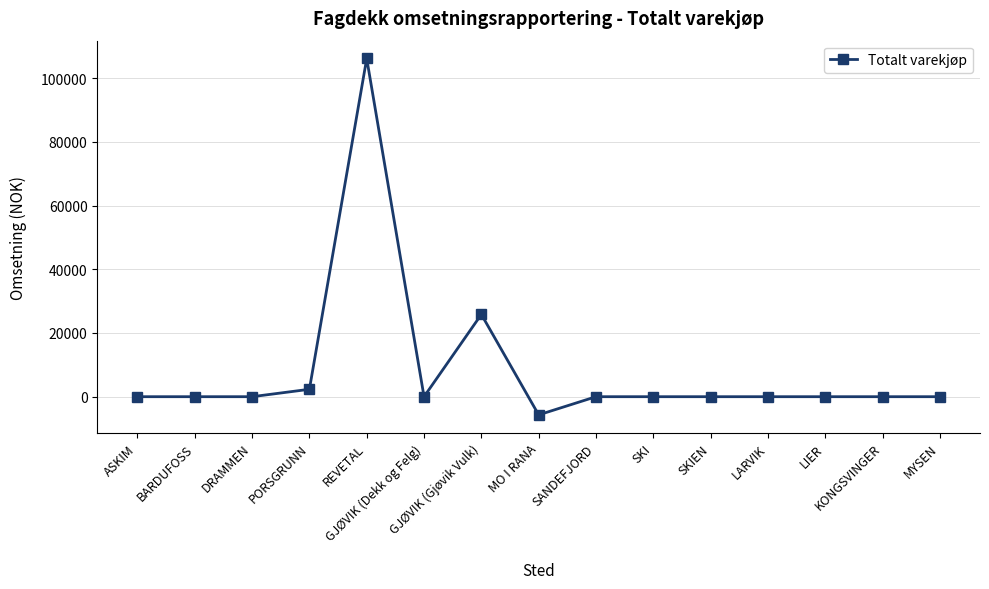

What is the sum of all values?

128637.4